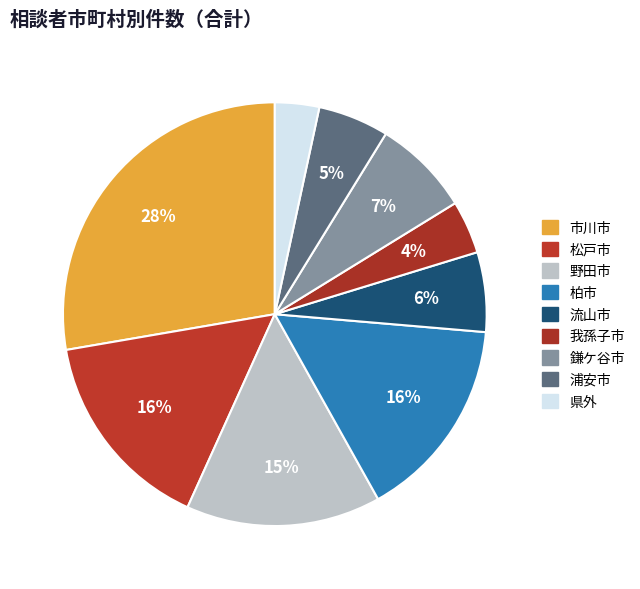

How many segments does this pie chart have?

9